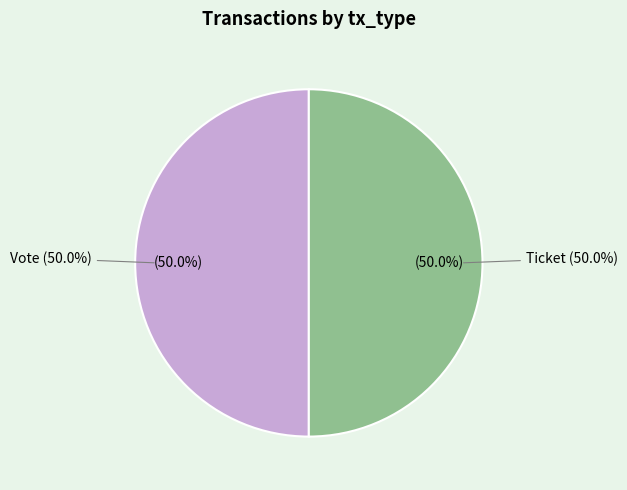

Between Vote and Ticket, which is larger?

Vote